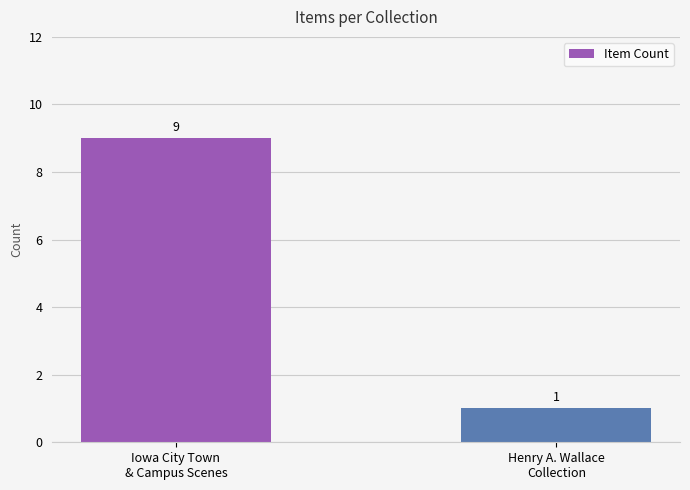

What is the maximum value shown in the chart?

9